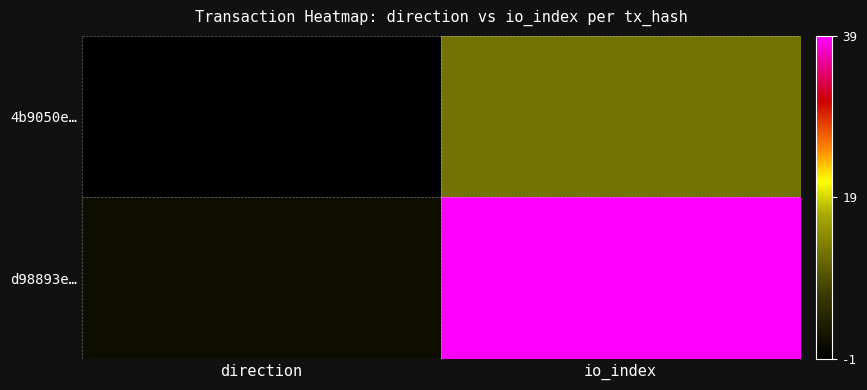

Which has a higher value, direction or io_index?

io_index